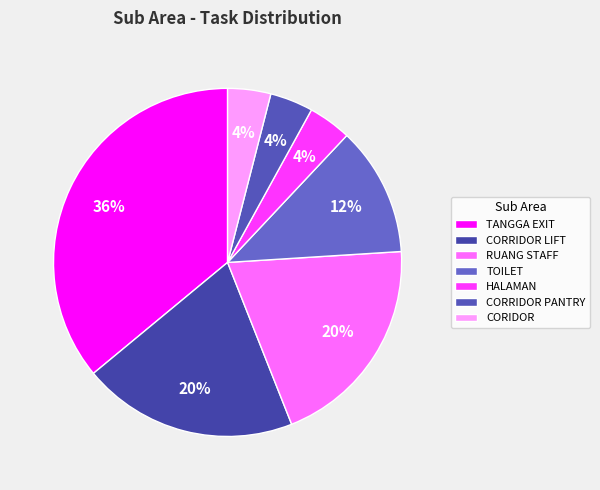

What is the total percentage of HALAMAN and CORIDOR?

8.0%